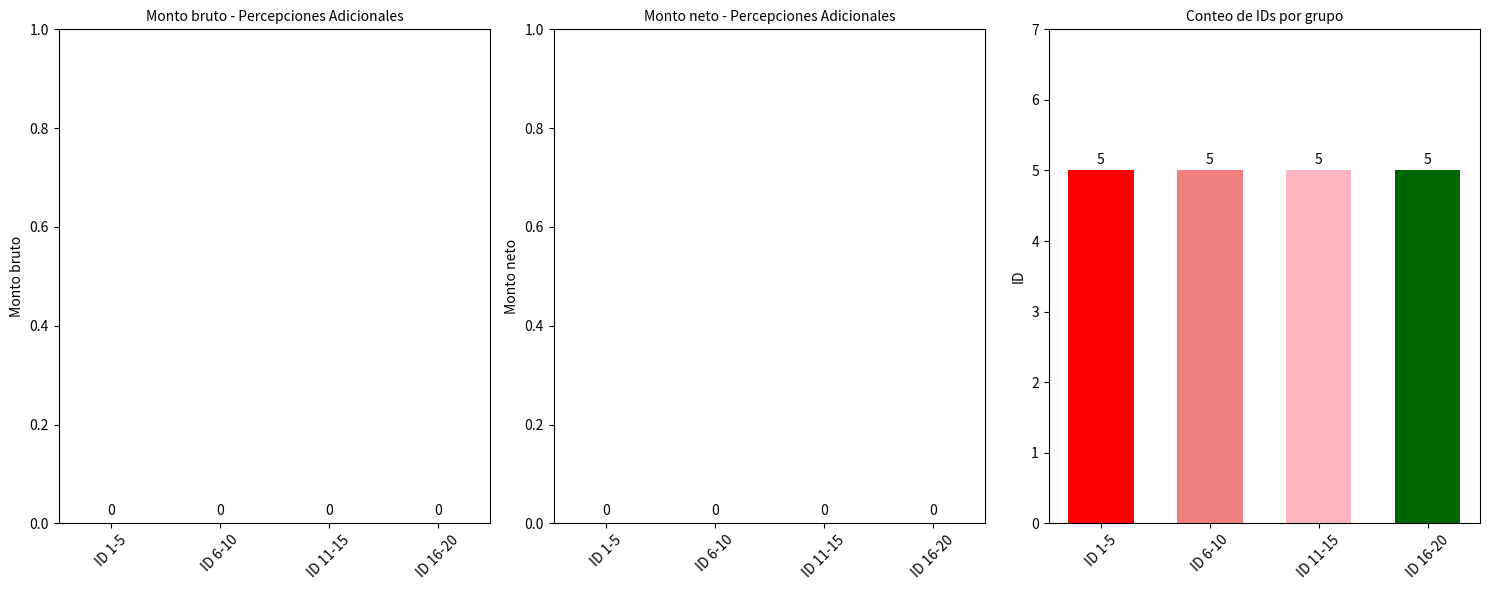

Which series changed the most between ID 1-5 and ID 11-15?

Monto bruto